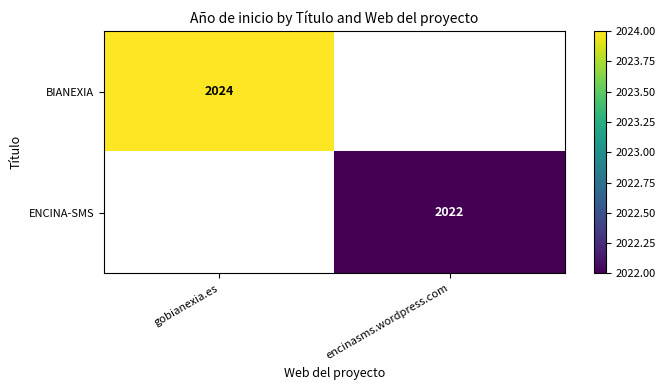

True or false: BIANEXIA has a value of 2024 at gobianexia.es.

True